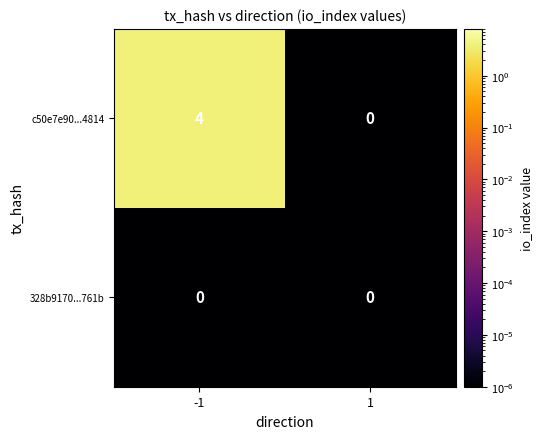

Which series has the largest total across all categories?

c50e7e90...4814